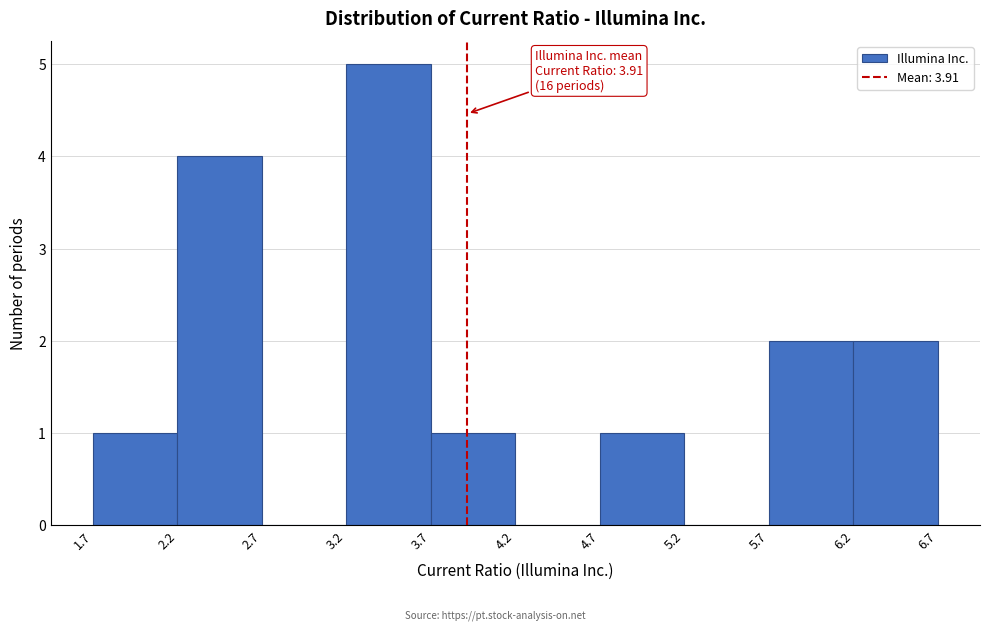

Which range on the x-axis has the tallest bar?

3.2 to 3.7